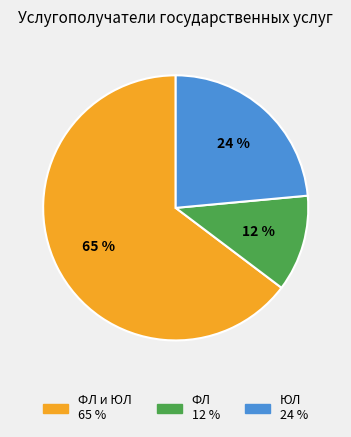

To the nearest percent, what is the average slice percentage?

33%